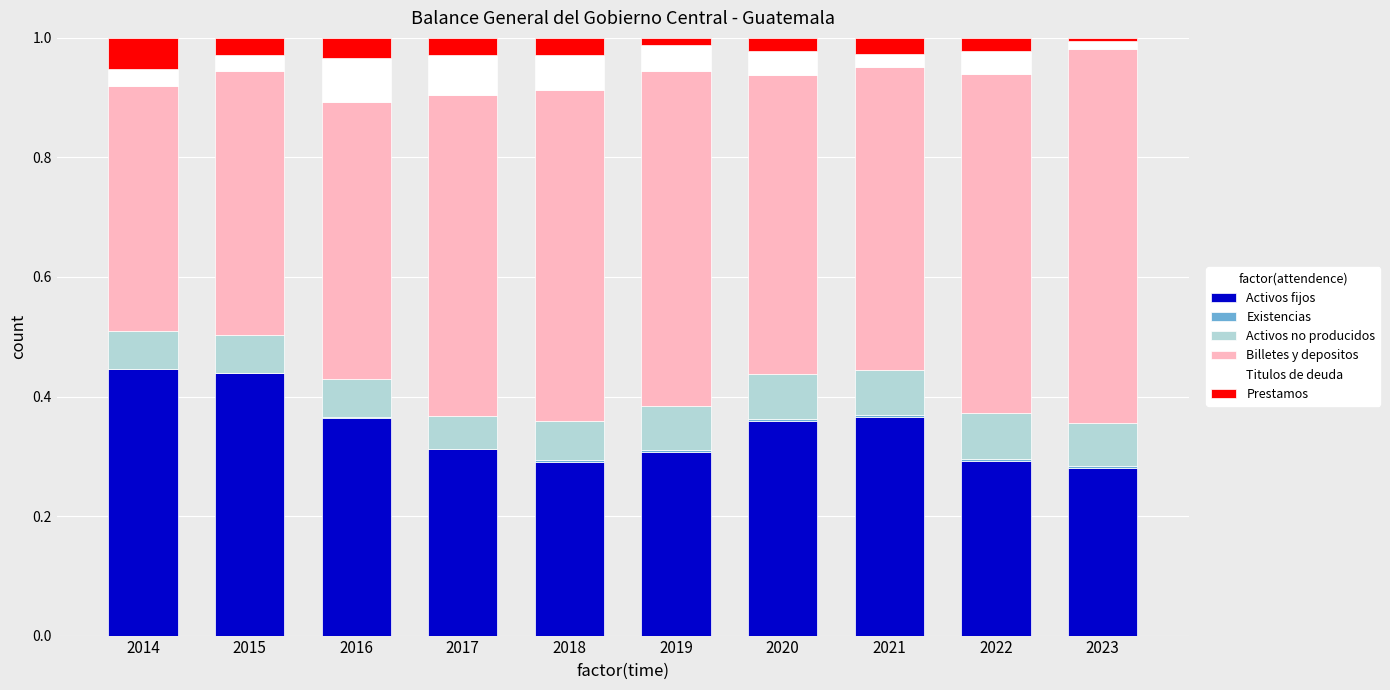

Are the bars grouped side by side (vs. stacked)?

No